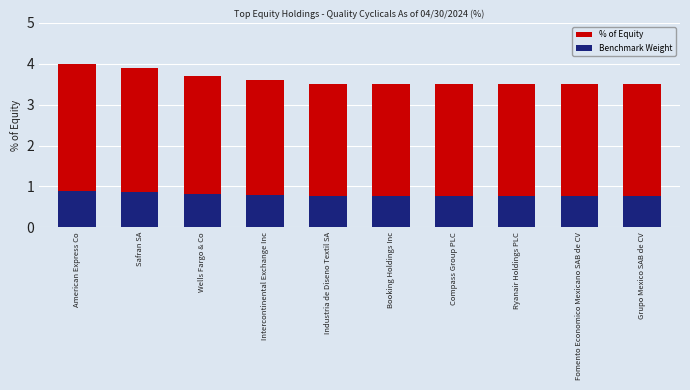

What is the label of the 10th bar from the left?

Grupo Mexico SAB de CV